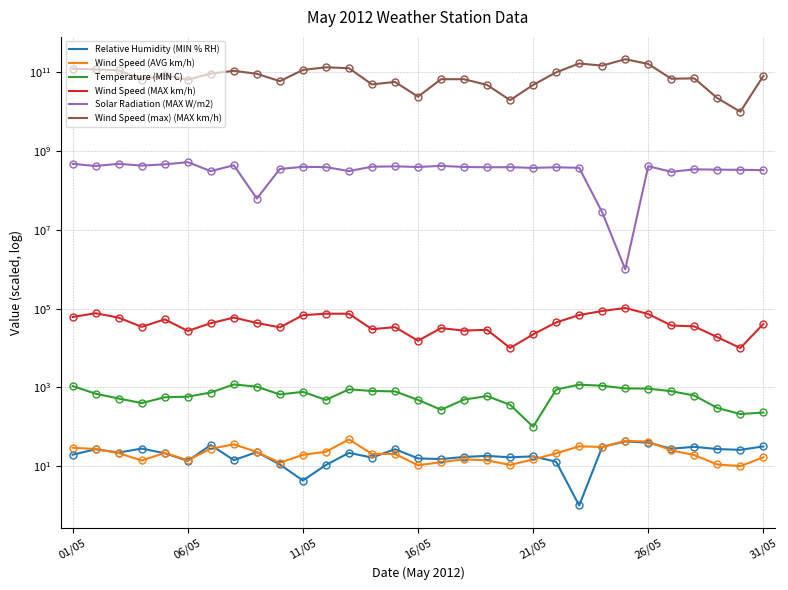

Which series changed the most between 06/05 and 16/05?

Wind Speed (max) (MAX km/h)